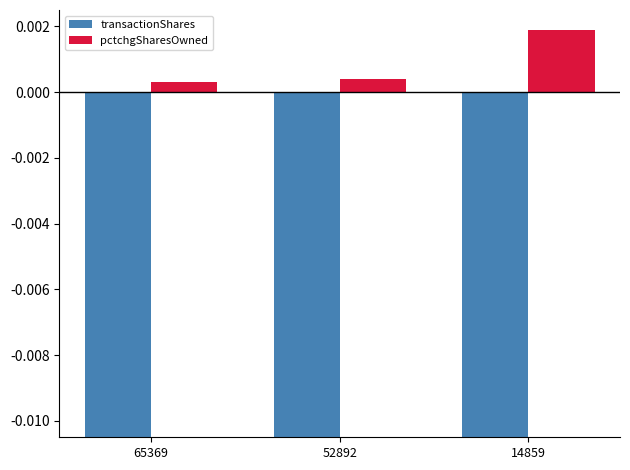

Which series has the largest range (max minus min)?

transactionShares